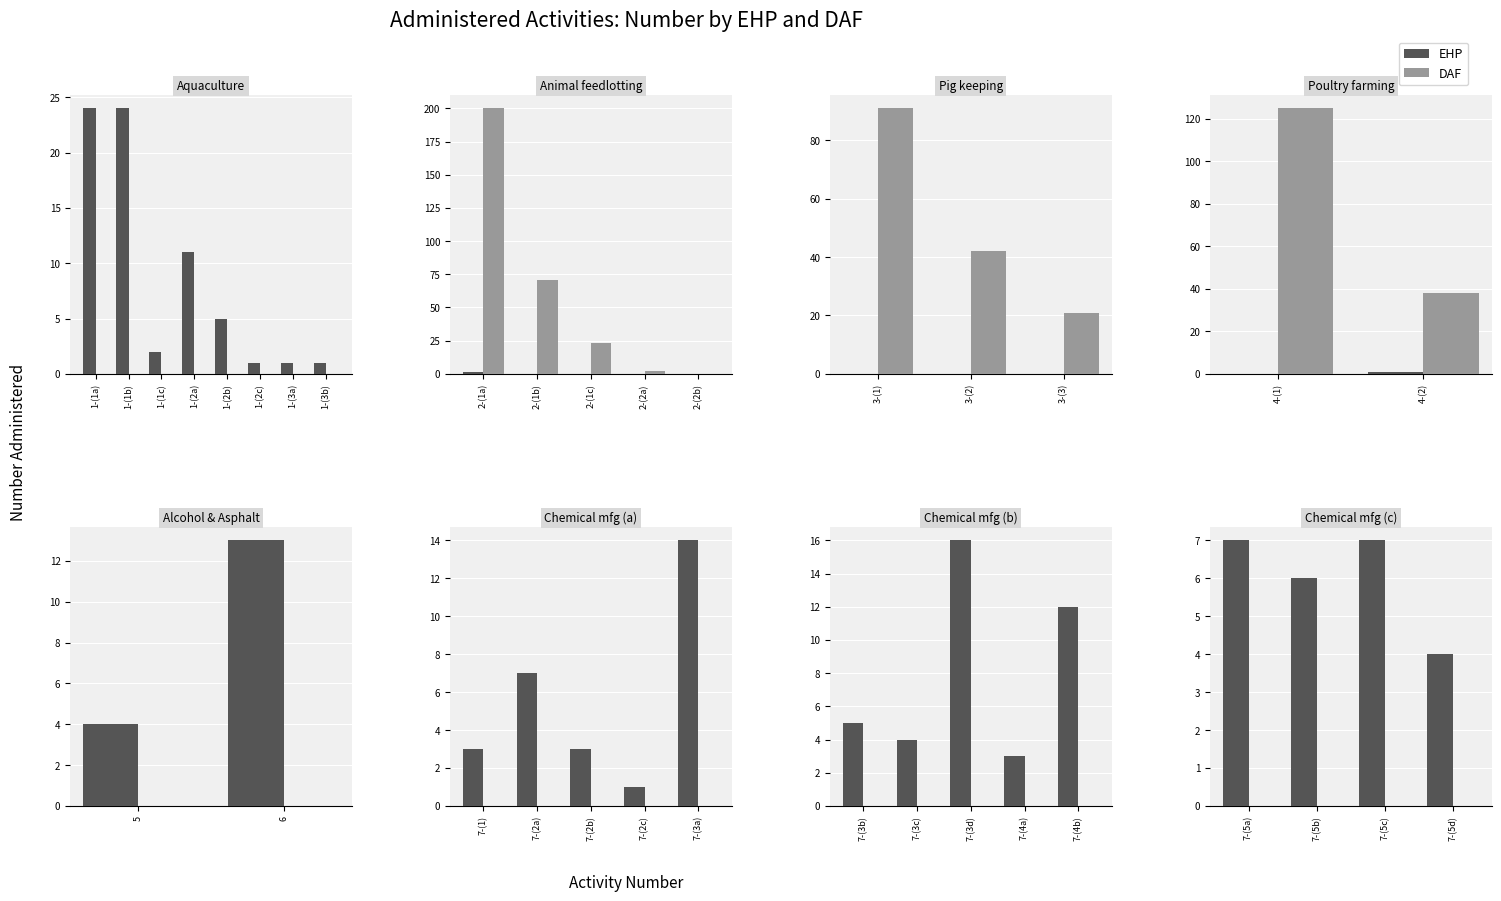

At which label does EHP reach its peak?

7-(5a)